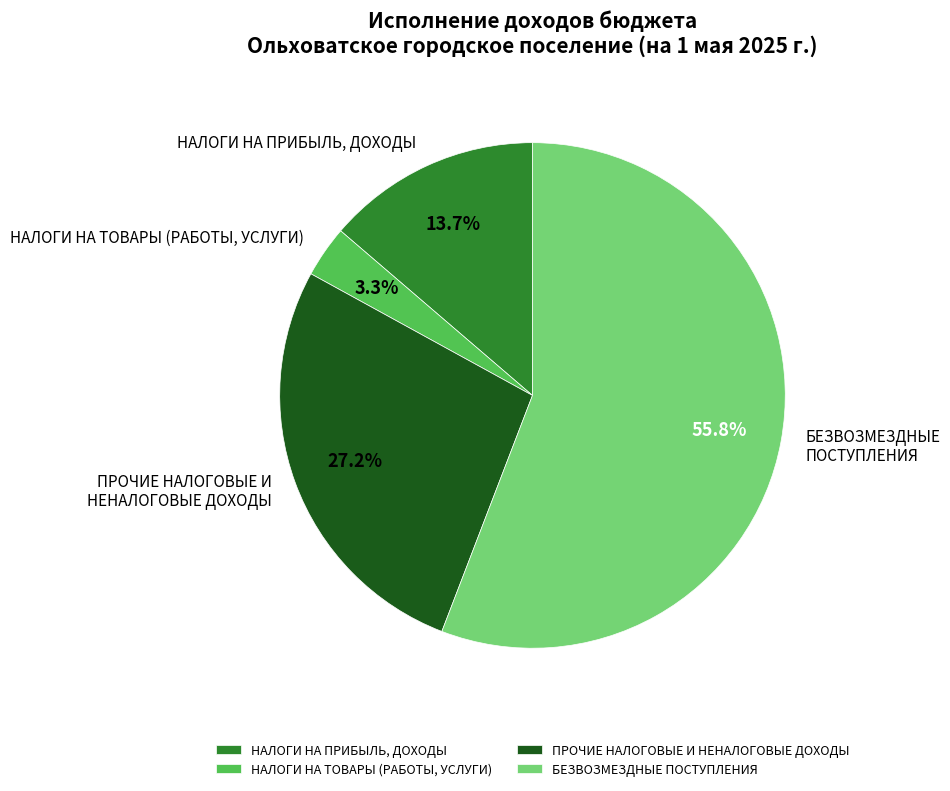

Which category has the biggest portion of the pie?

БЕЗВОЗМЕЗДНЫЕ ПОСТУПЛЕНИЯ